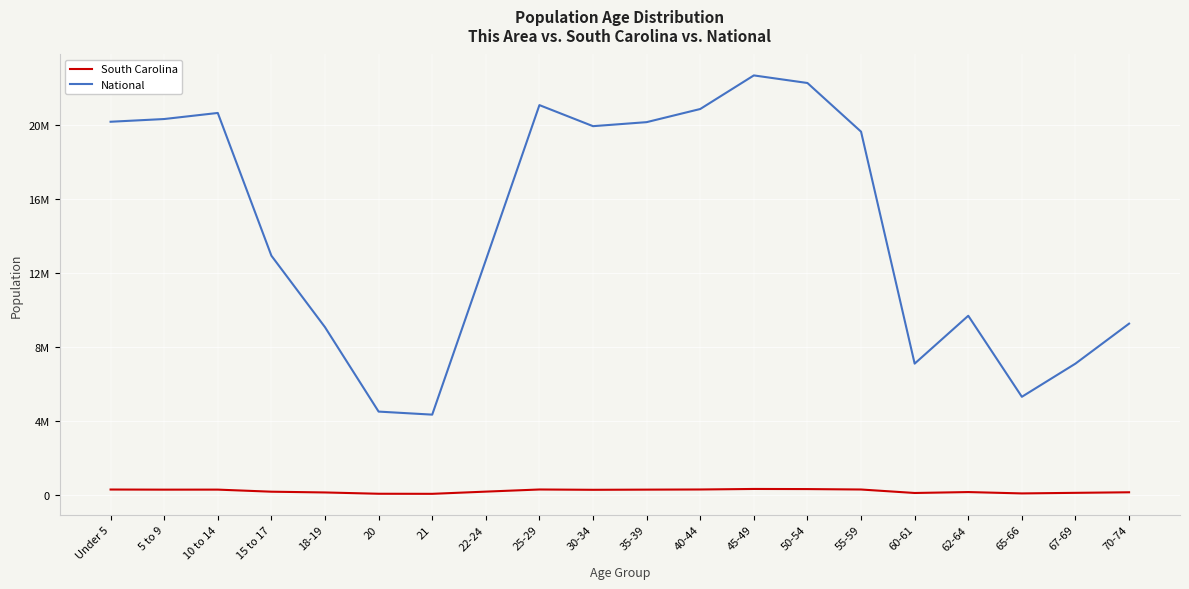

Is this an area chart (filled region under the line)?

No